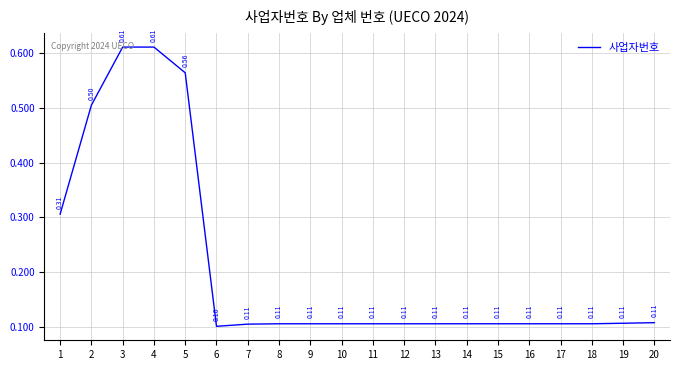

The value at 8 is 0.0. True or false?

False